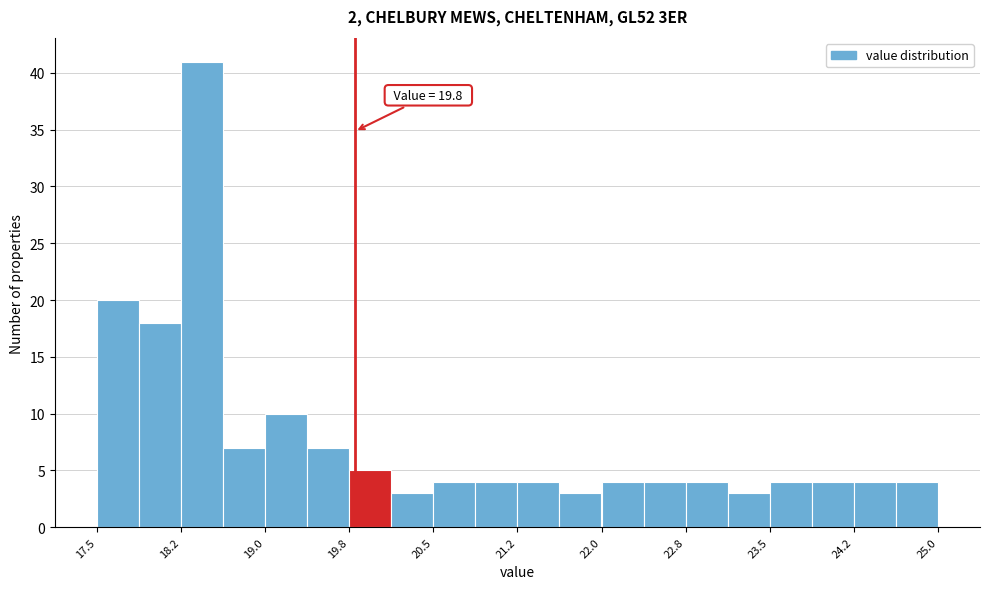

Read against the x-axis, roughly where is the centre of the tallest bar?

18.4